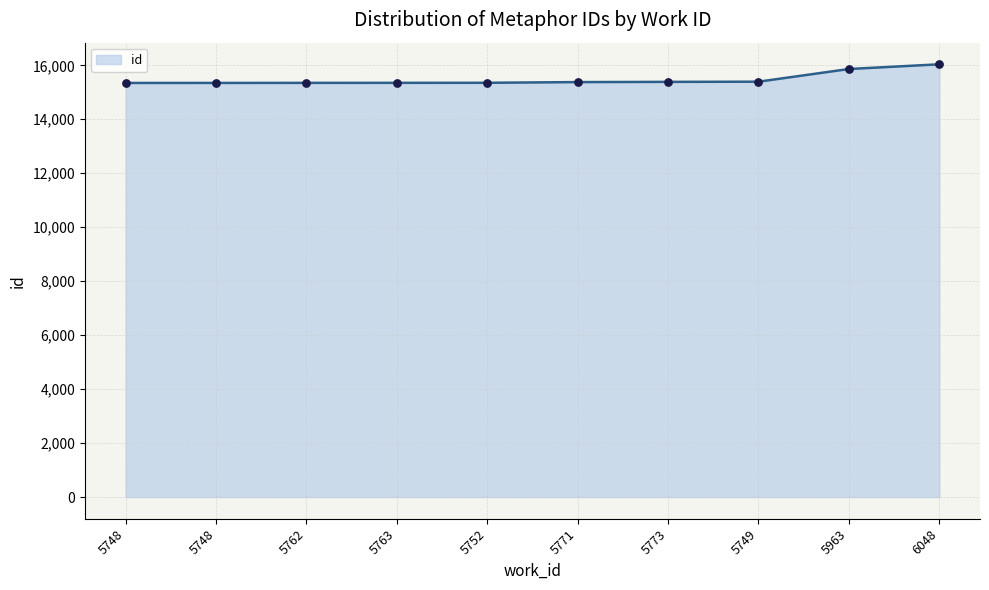

Between 5748 and 5752, which is larger?

5752